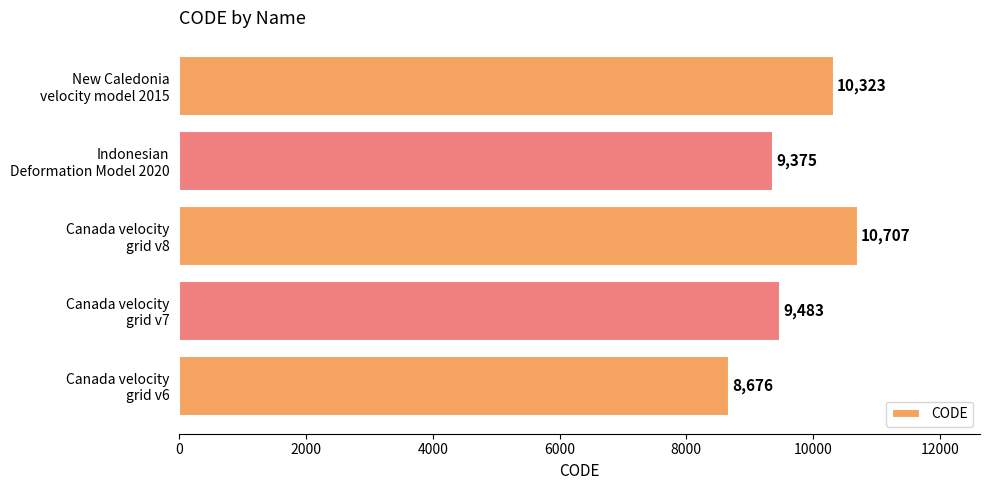

What is the sum of all values?

48564